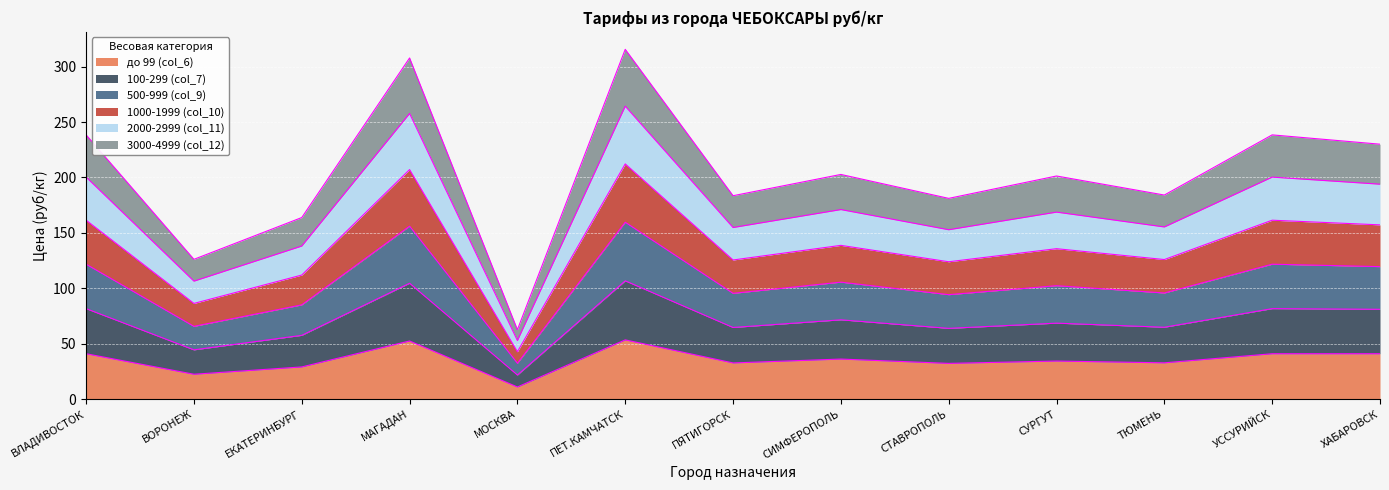

What is the minimum value for до 99 (col_6)?

10.9